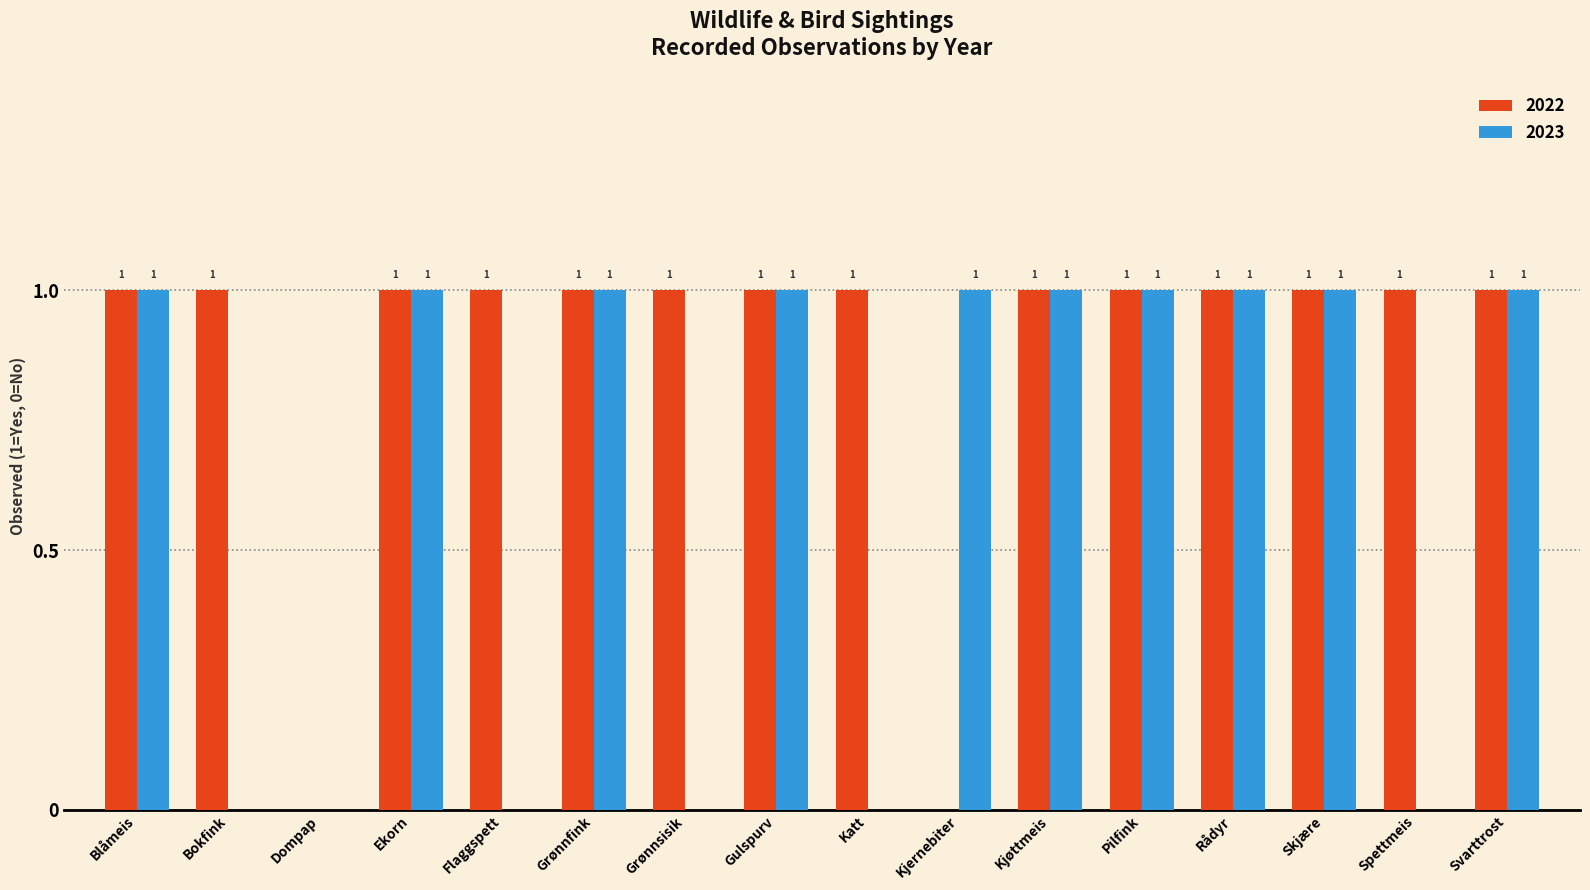

The value of 2022 at Grønnfink is 1. True or false?

True